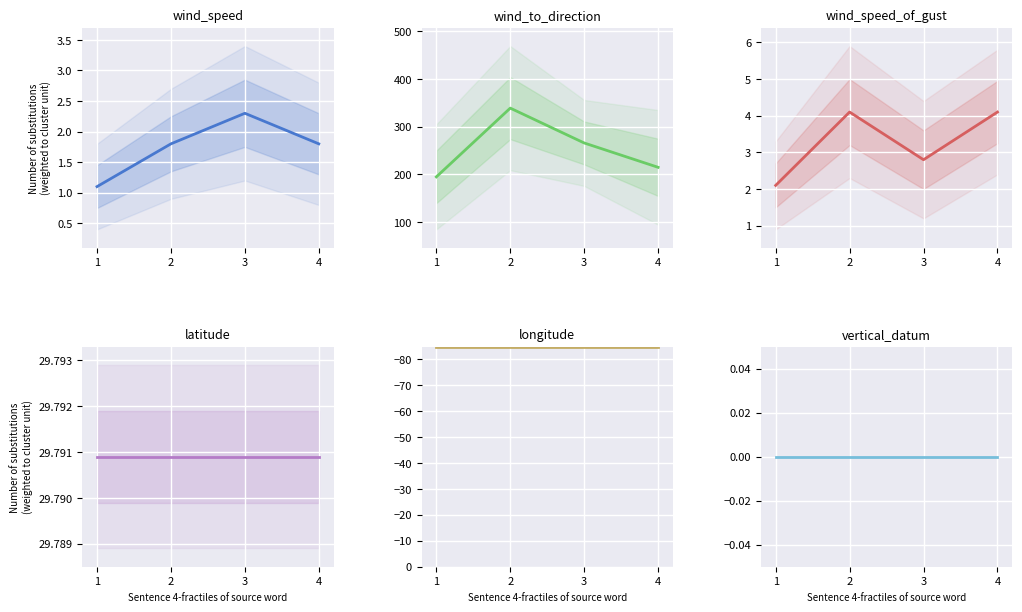

Which label corresponds to the smallest value in the chart?

1